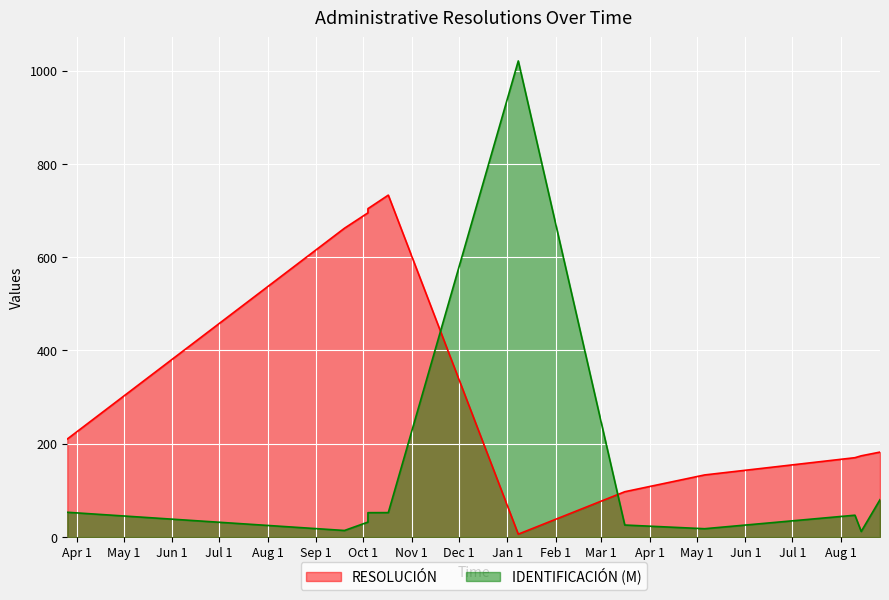

In IDENTIFICACIÓN, how many points are higher than both neighbors (excluding endpoints)?

2